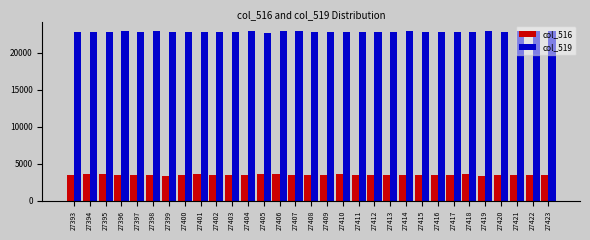

What is the spread (max minus min) of values at 27399?

19363